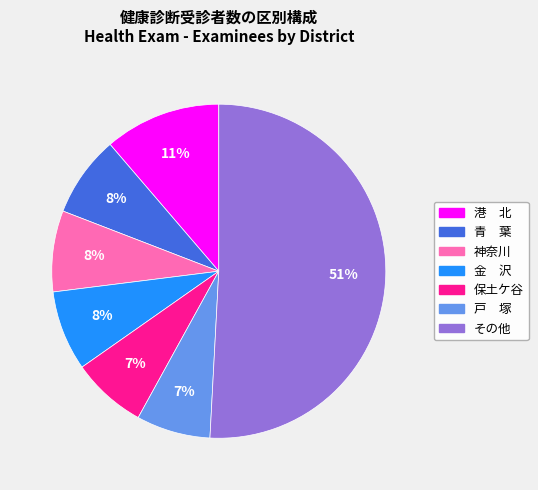

Does any single category account for the majority?

Yes